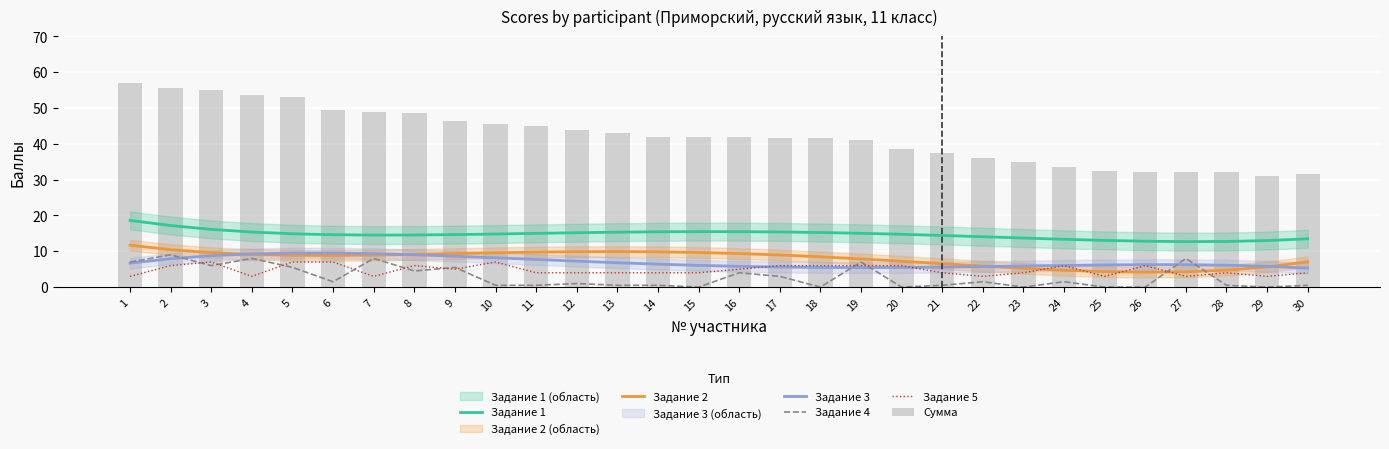

Reading left to right, list all the values displayed in this chart.

Задание 1: 1=18.6	2=17.2	3=16.1	4=15.4	5=14.9	6=14.6	7=14.5	8=14.5	9=14.7	10=14.8	11=15.0	12=15.2	13=15.3	14=15.4	15=15.5	16=15.5	17=15.4	18=15.2	19=15.0	20=14.7	21=14.4	22=14.1	23=13.7	24=13.3	25=13.0	26=12.8	27=12.7	28=12.7	29=13.0	30=13.5
Задание 2: 1=11.7	2=10.4	3=9.6	4=9.1	5=8.9	6=8.8	7=8.9	8=9.1	9=9.4	10=9.6	11=9.8	12=9.9	13=9.9	14=9.8	15=9.7	16=9.4	17=9.0	18=8.5	19=7.9	20=7.2	21=6.5	22=5.9	23=5.2	24=4.7	25=4.3	26=4.2	27=4.3	28=4.7	29=5.6	30=7.1
Задание 3: 1=6.7	2=7.9	3=8.8	4=9.3	5=9.5	6=9.5	7=9.3	8=9.0	9=8.6	10=8.2	11=7.7	12=7.2	13=6.8	14=6.4	15=6.1	16=5.8	17=5.6	18=5.5	19=5.5	20=5.5	21=5.6	22=5.7	23=5.9	24=6.0	25=6.2	26=6.3	27=6.3	28=6.1	29=5.8	30=5.3
Задание 4: 1=7.0	2=9.0	3=6.0	4=8.0	5=5.5	6=1.5	7=8.0	8=4.5	9=5.5	10=0.5	11=0.5	12=1.0	13=0.5	14=0.5	15=0.0	16=4.0	17=3.0	18=0.0	19=7.0	20=0.0	21=0.5	22=1.5	23=0.0	24=1.5	25=0.0	26=0.0	27=8.0	28=0.5	29=0.0	30=0.5
Задание 5: 1=3.0	2=6.0	3=7.0	4=3.0	5=7.0	6=7.0	7=3.0	8=6.0	9=5.0	10=7.0	11=4.0	12=4.0	13=4.0	14=4.0	15=4.0	16=5.0	17=6.0	18=6.0	19=6.0	20=6.0	21=4.0	22=3.0	23=4.0	24=6.0	25=3.0	26=6.0	27=3.0	28=4.0	29=3.0	30=4.0
Сумма: 1=57.0	2=55.5	3=55.0	4=53.5	5=53.0	6=49.5	7=49.0	8=48.5	9=46.5	10=45.5	11=45.0	12=44.0	13=43.0	14=42.0	15=42.0	16=42.0	17=41.5	18=41.5	19=41.0	20=38.5	21=37.5	22=36.0	23=35.0	24=33.5	25=32.5	26=32.0	27=32.0	28=32.0	29=31.0	30=31.5